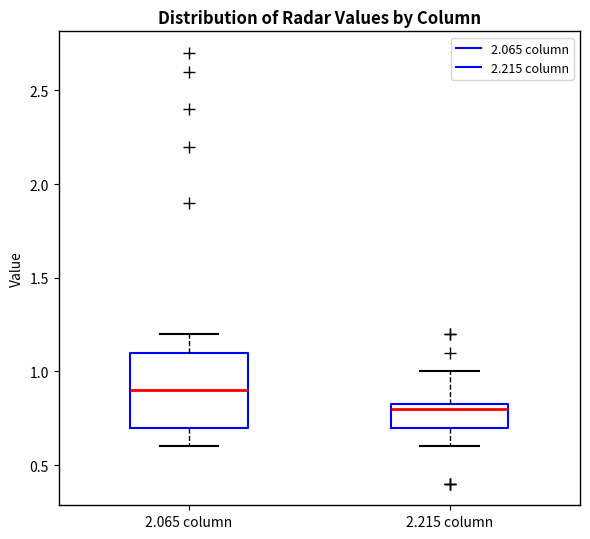

Reading left to right, transcribe this box plot: for each box, give where its median line is, the range the box spans, and where its two whiskers end, as read against the y-axis. The values are not printed on the chart, so give them approximately, as read against the axis.

2.065 column: median 0.90, box 0.70 to 1.10, whiskers 0.60 to 1.20
2.215 column: median 0.80, box 0.70 to 0.85, whiskers 0.60 to 1.00